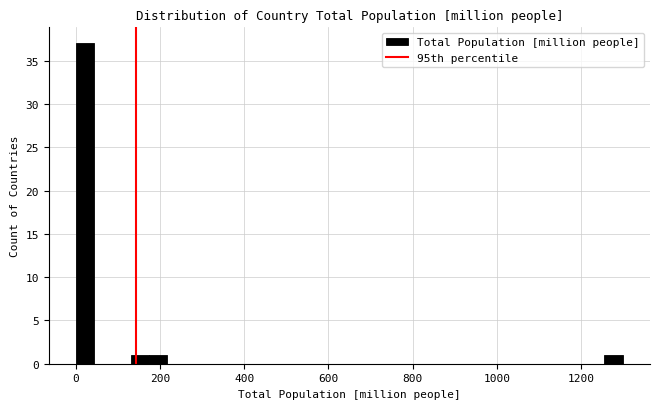

Read against the x-axis, roughly where is the centre of the tallest bar?

20